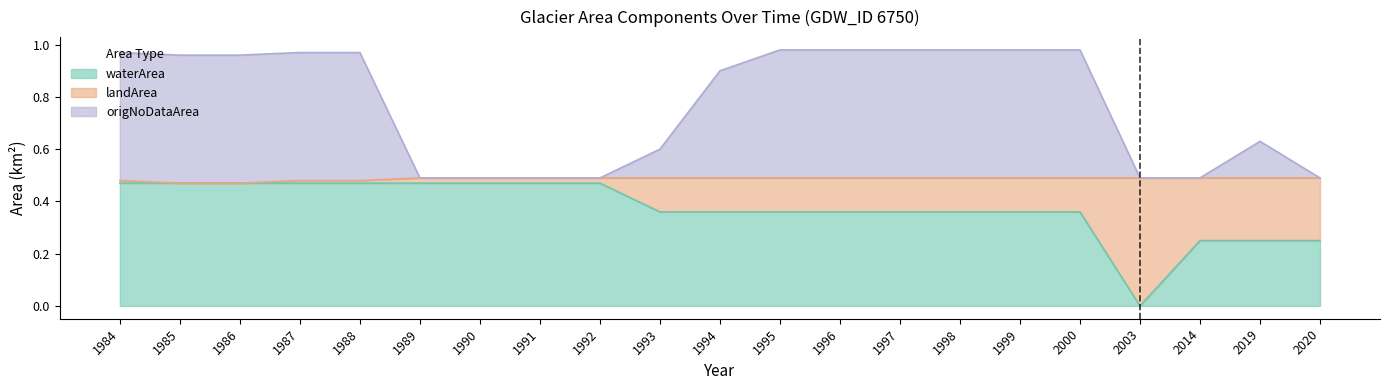

Which category has the highest value in the origNoDataArea series?

1995